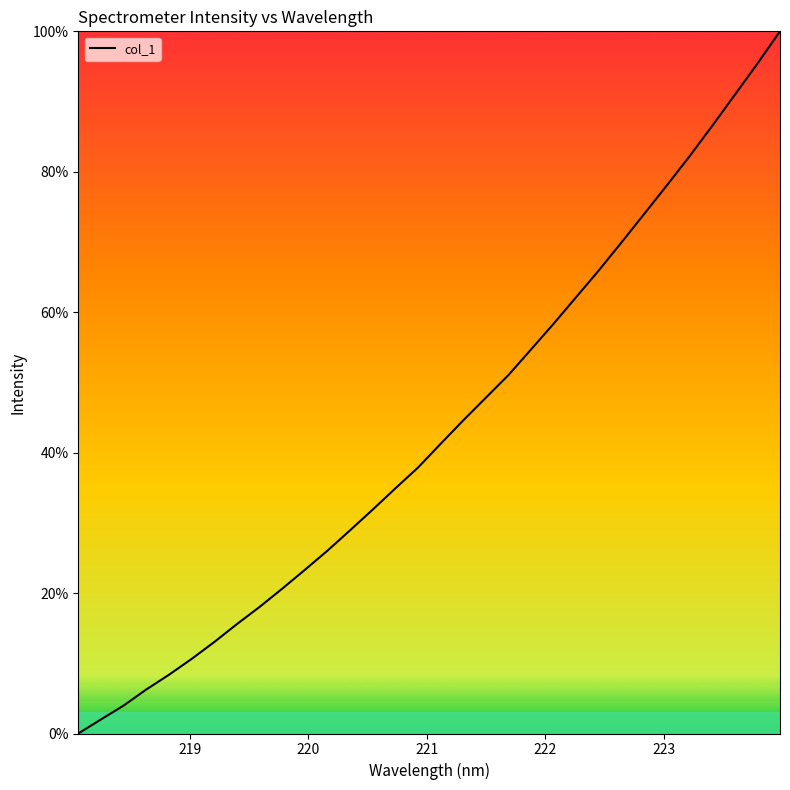

What is the greatest value displayed?

100.0